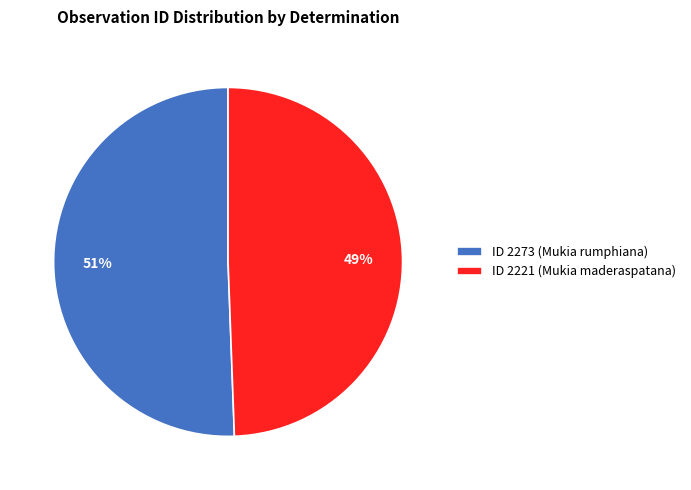

Is the sum of ID 2221 (Mukia maderaspatana) and ID 2273 (Mukia rumphiana) greater than half?

Yes